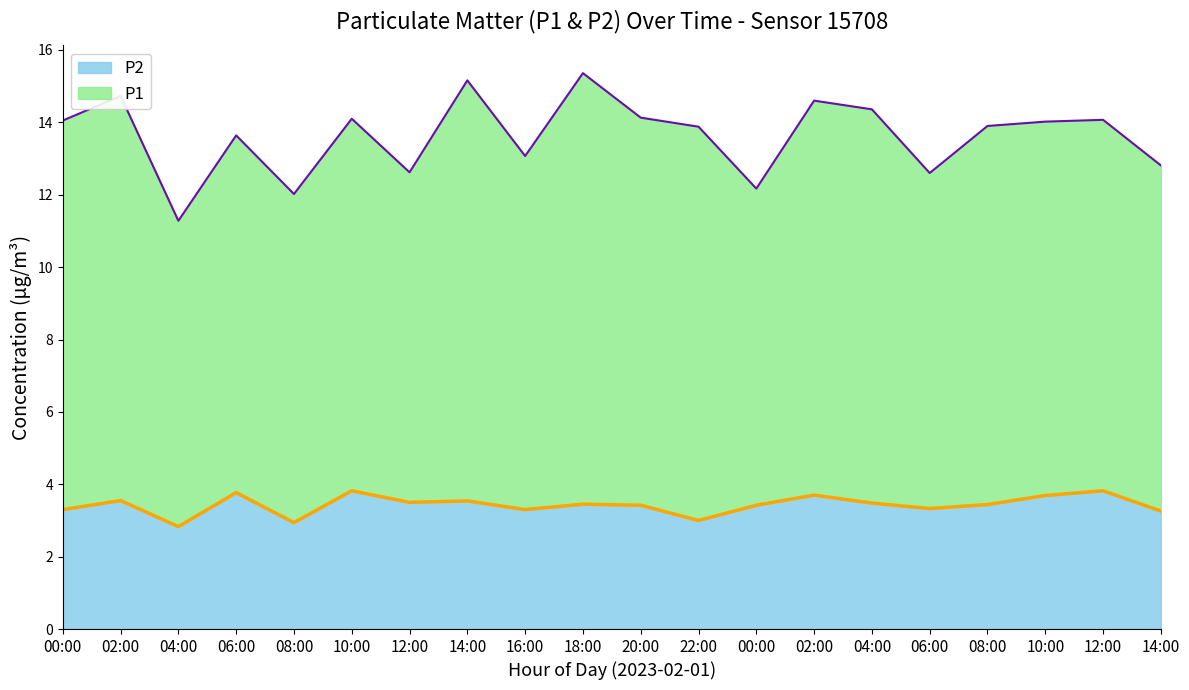

What are all the series names shown in the legend?

P2, P1